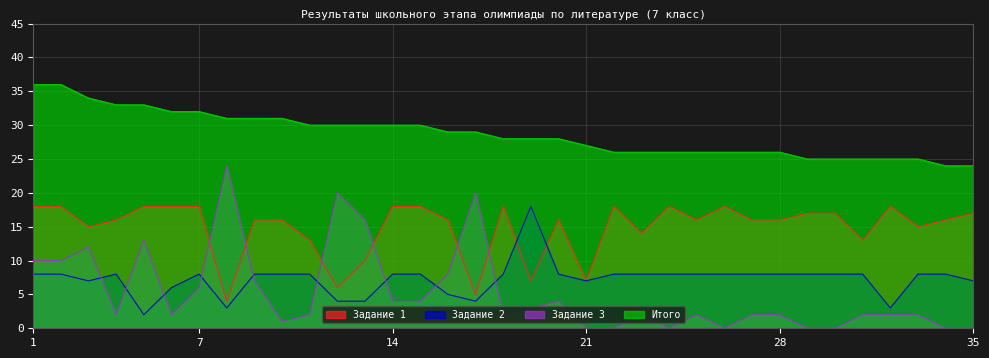

At which category does Задание 2 reach its first local valley?

3